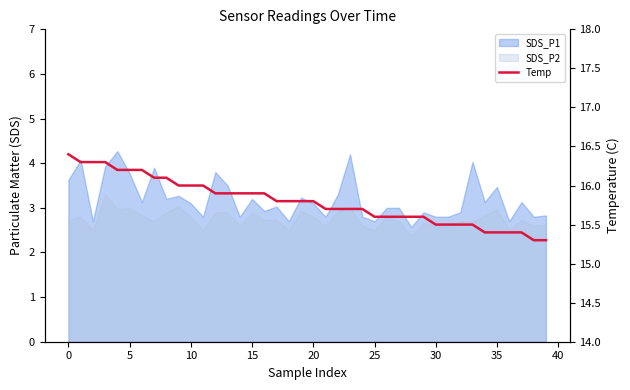

What is the change in value from 18 to 30?

-0.3